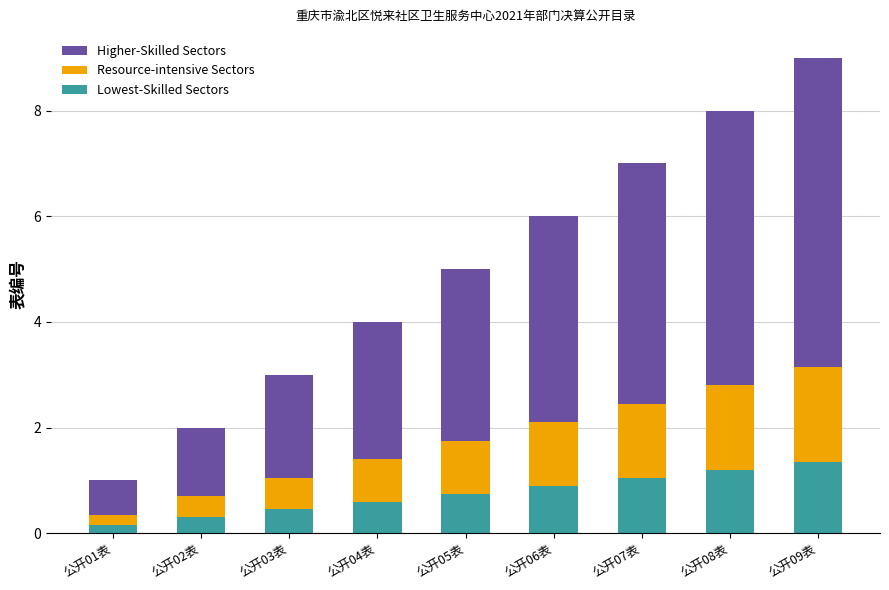

What is the total value across all series at 公开03表?

3.0